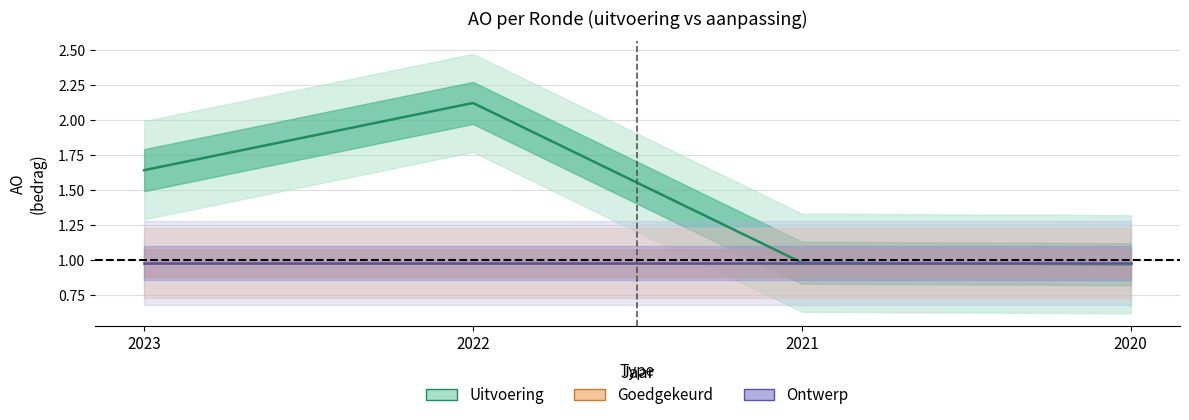

True or false: Goedgekeurd has more than 1 points higher than both neighbors.

False